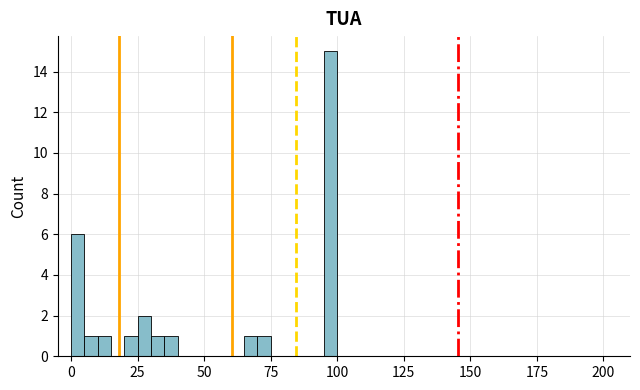

Read against the x-axis, roughly where is the centre of the tallest bar?

100